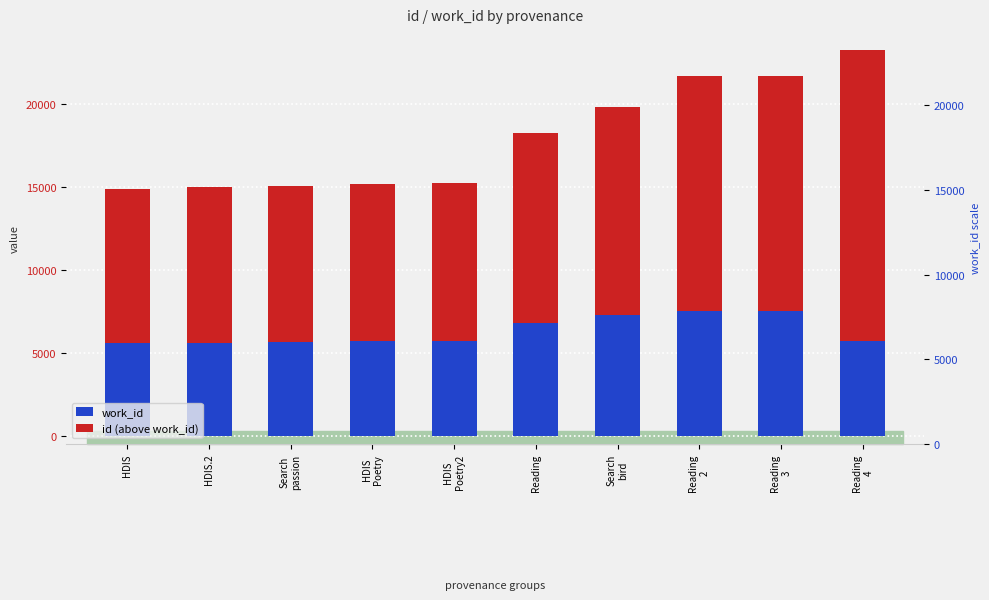

Is it true that work_id equals 5564 at HDIS?

True